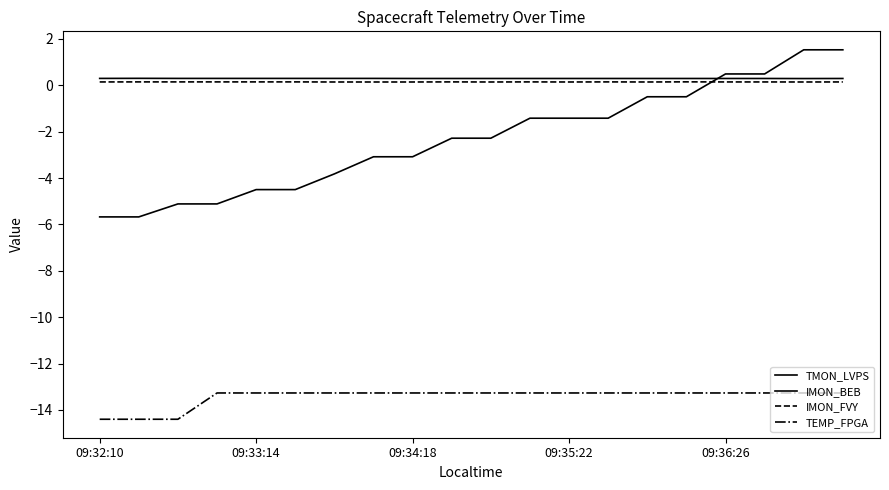

What is the sum of all TEMP_FPGA values?

-268.7